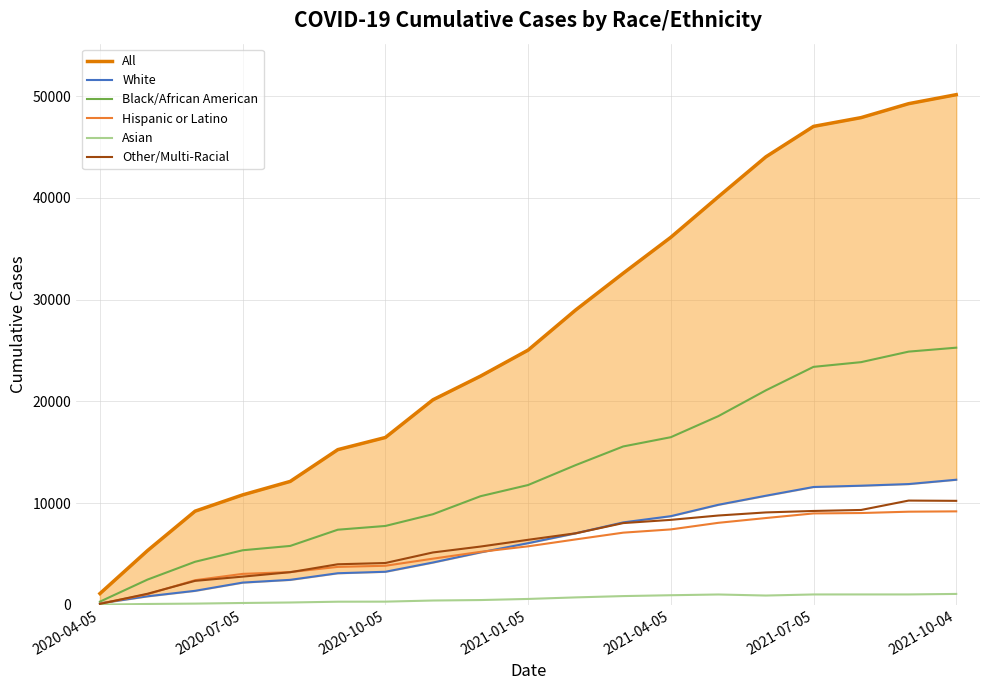

What is the average value of the All series?

27062